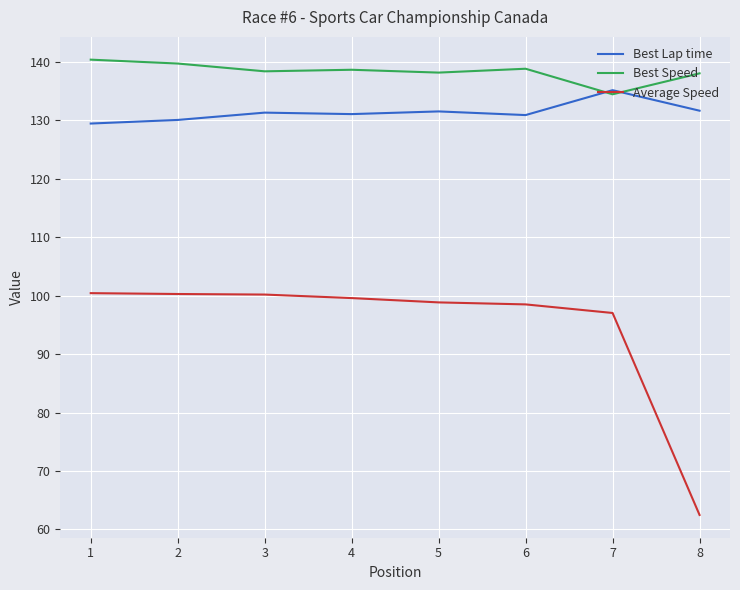

What is the difference between the second highest and minimum values in the Best Lap time series?

2.2